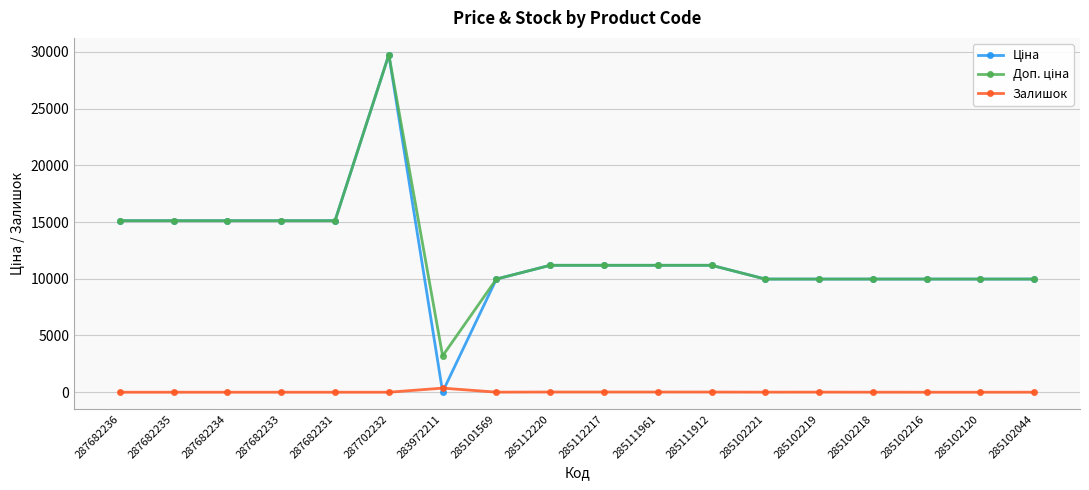

At which category is the sum across all series the highest?

287702232